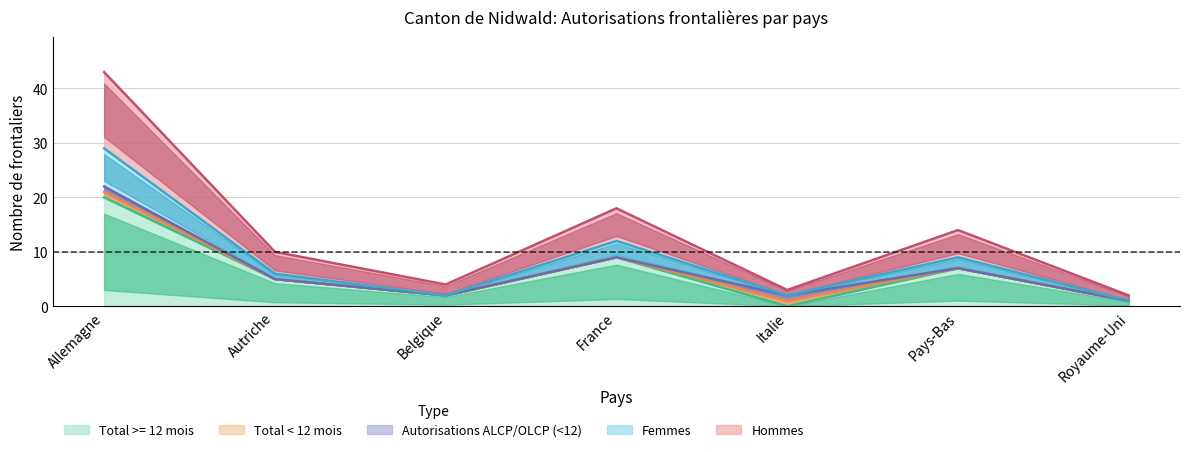

Which category has the highest value across all series?

Allemagne